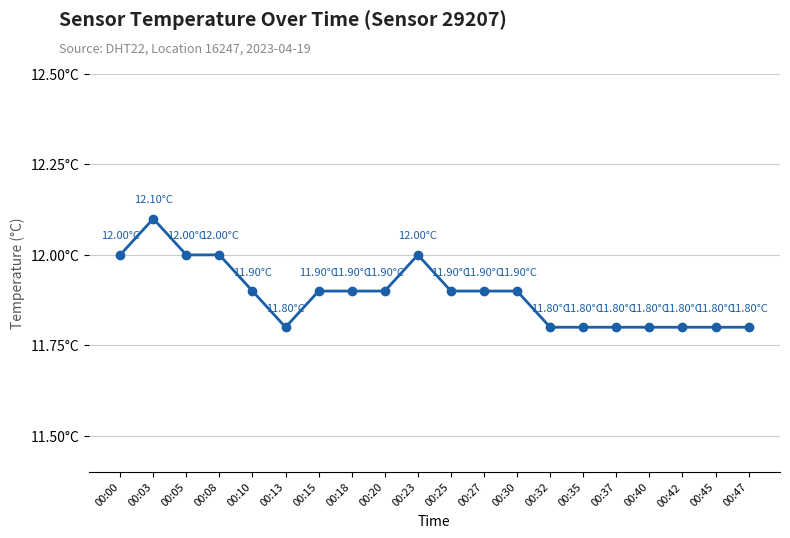

What is the maximum value shown in the chart?

12.1